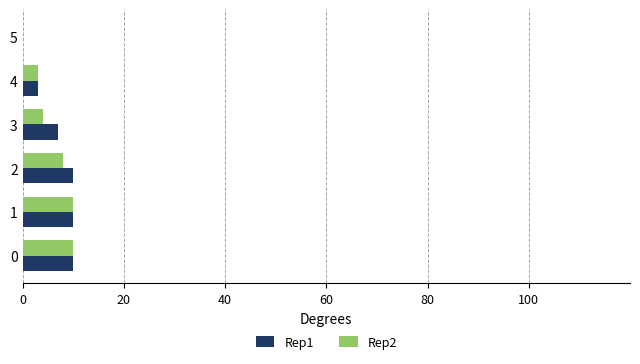

The Rep1 series shows -5 at 5. True or false?

False